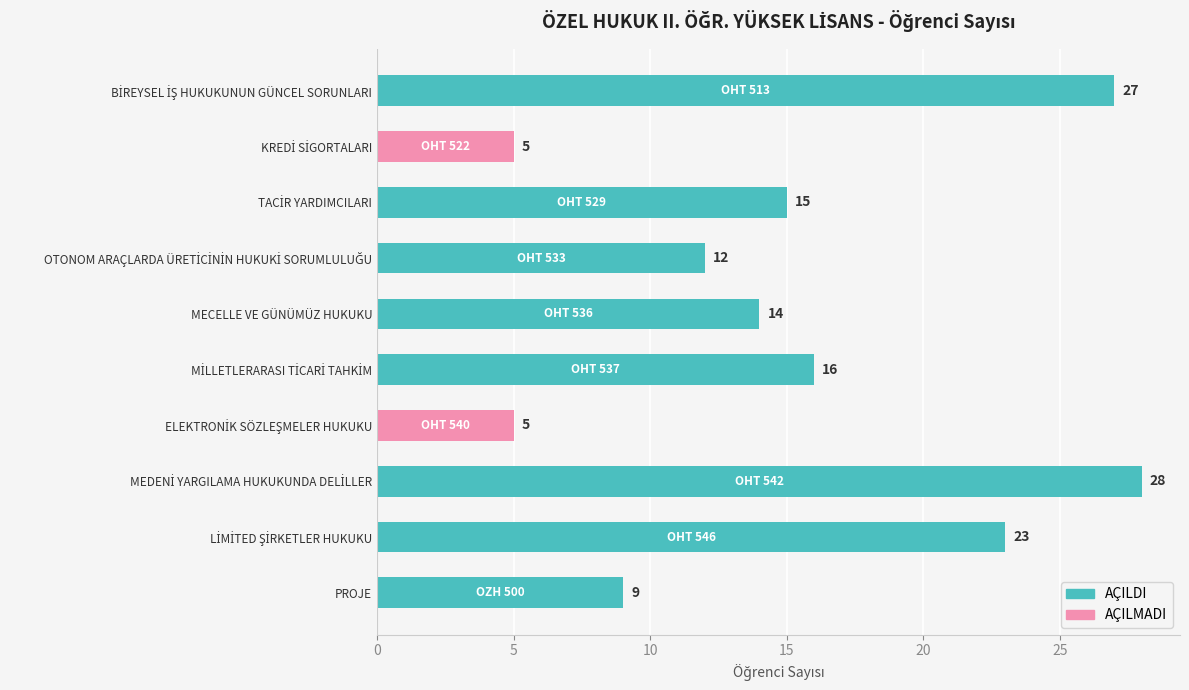

What is the sum of all values?

154